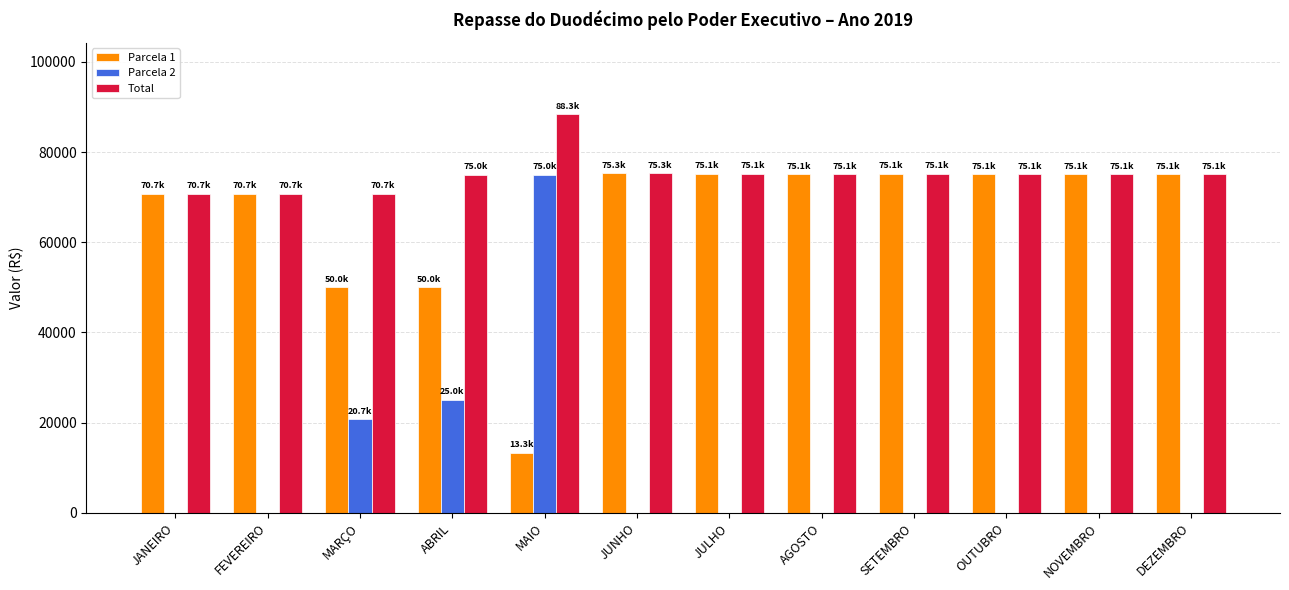

What is the spread (max minus min) of values at SETEMBRO?

75144.7